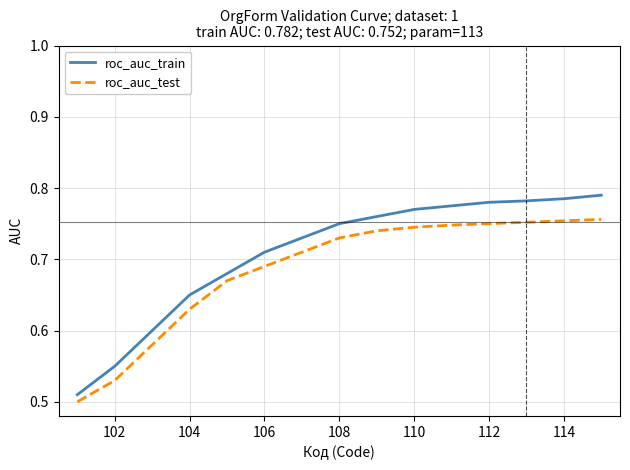

What is the difference between the maximum and minimum values in the roc_auc_test series?

0.3